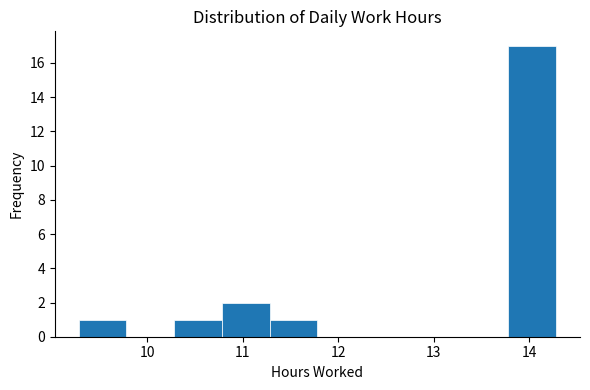

Which range on the x-axis has the tallest bar?

13.78 to 14.28